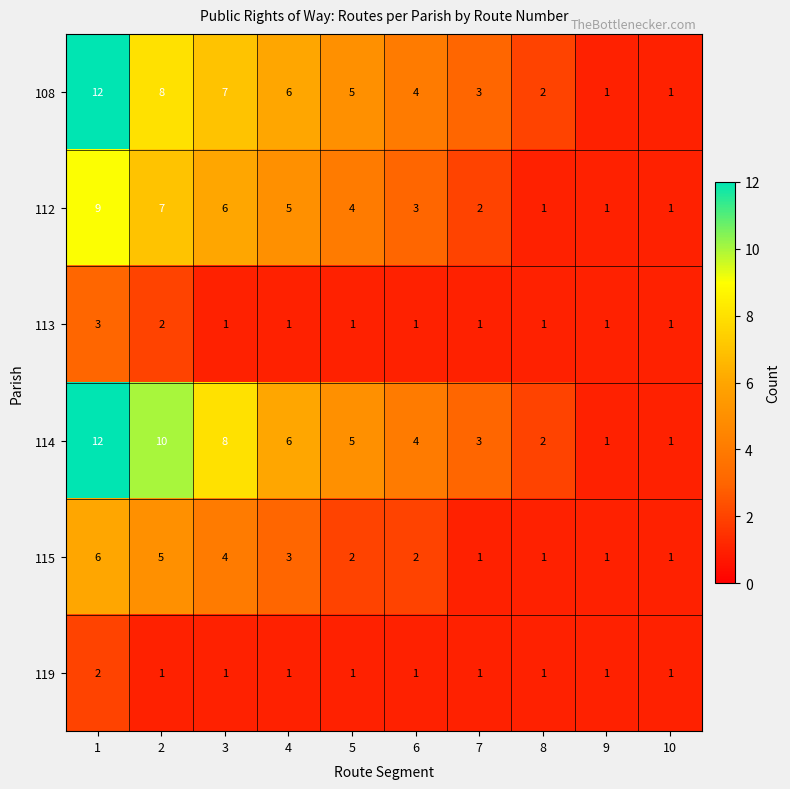

How many 113 values are between 1 and 2?

9